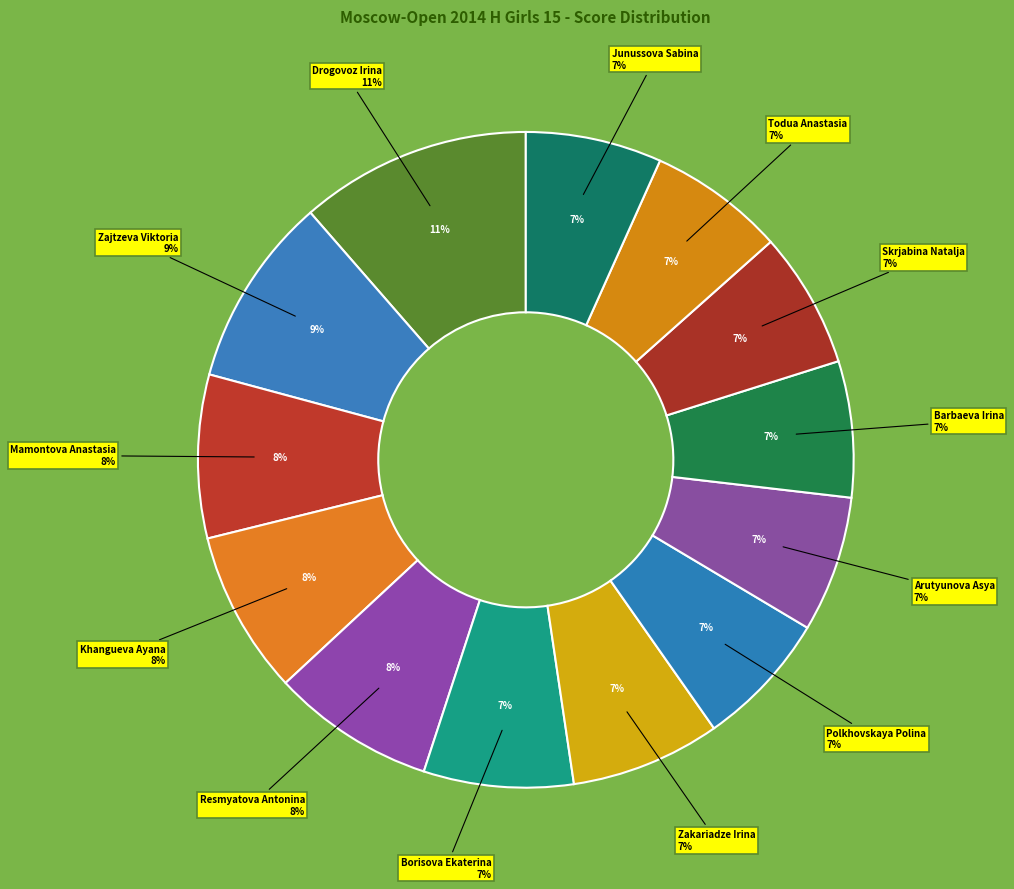

Is there a majority slice in this chart?

No